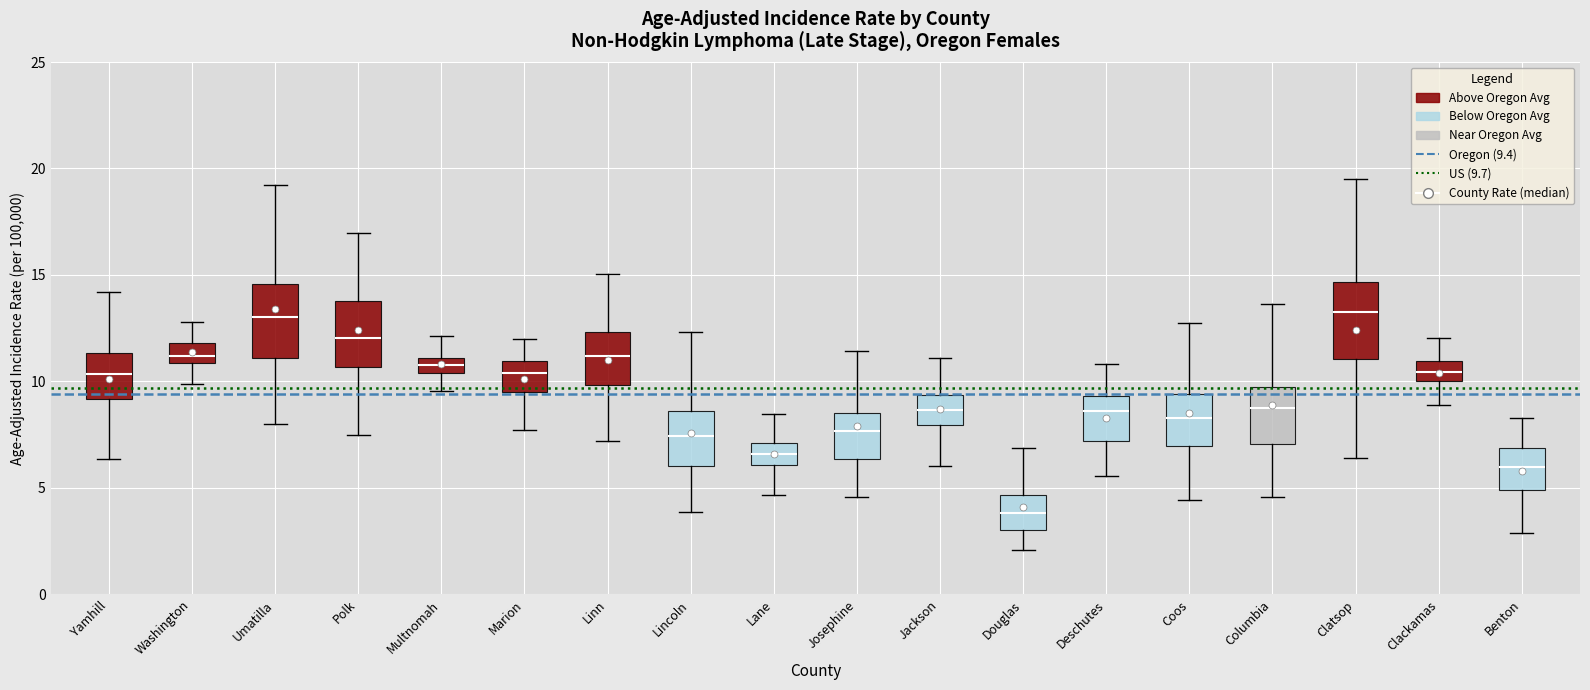

Where is the lower edge of the box for Benton on the y-axis? The values are not printed on the chart, so give them approximately, as read against the axis.

5.0